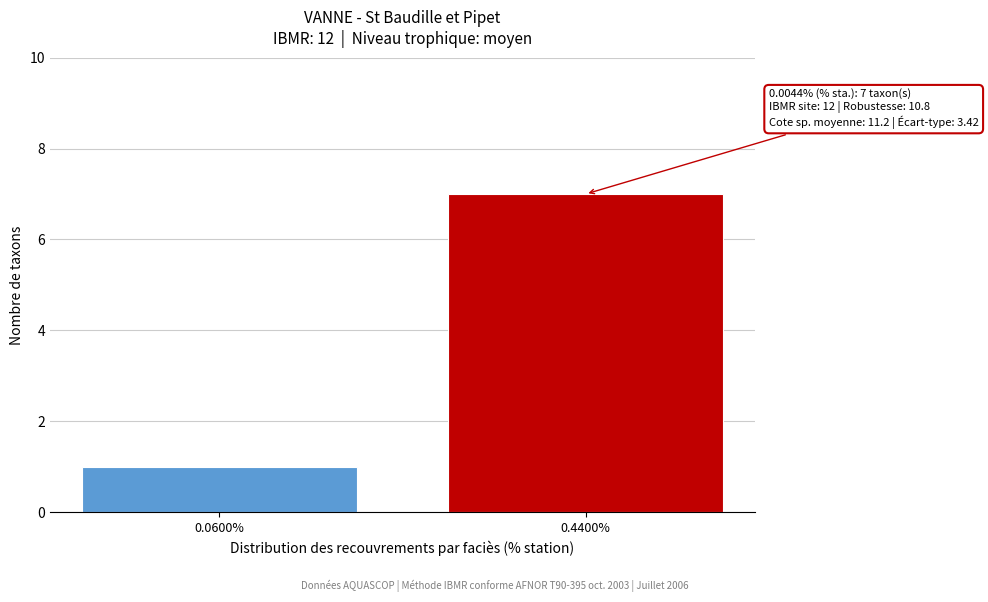

Reading left to right, list all the values displayed in this chart.

1	7